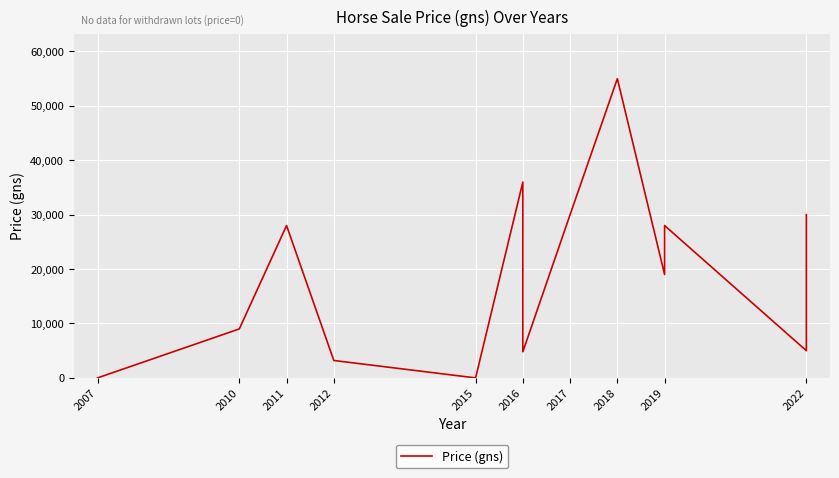

What is the difference between the maximum and minimum values?

55000